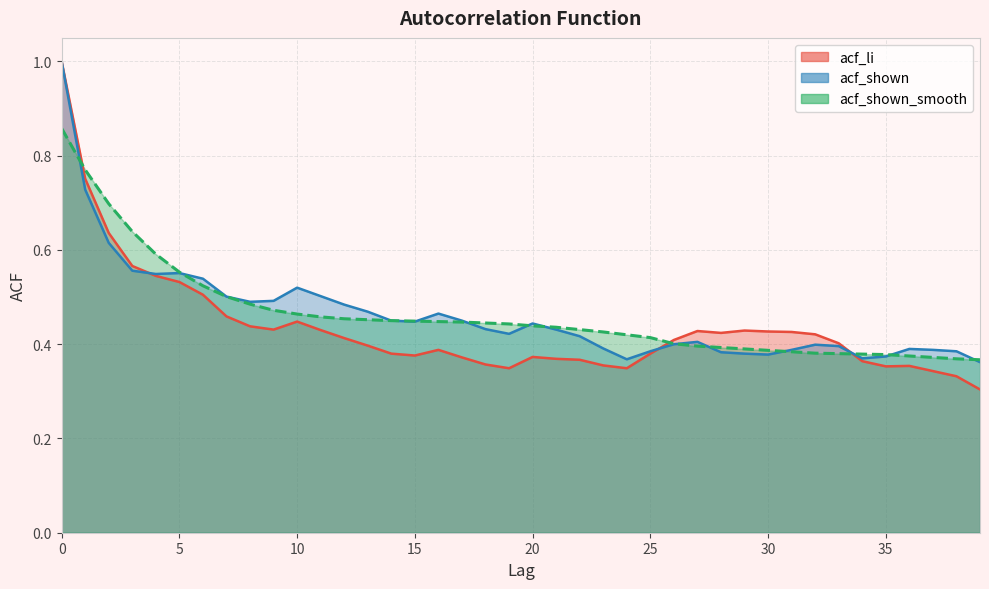

At how many categories does at least one series exceed 0?

40